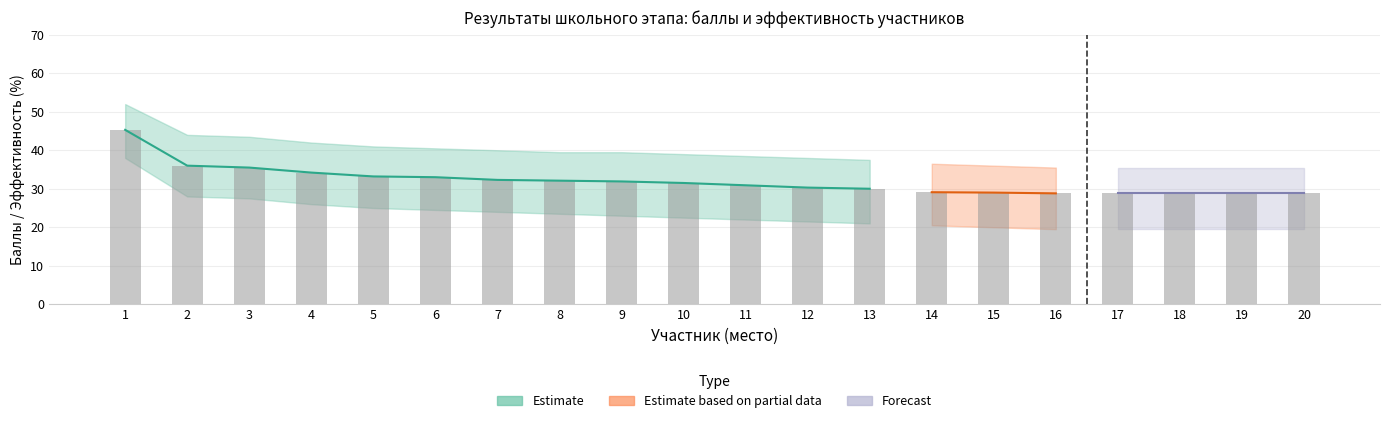

At which label is ИТОГО БАЛЛОВ closest to 37?

2